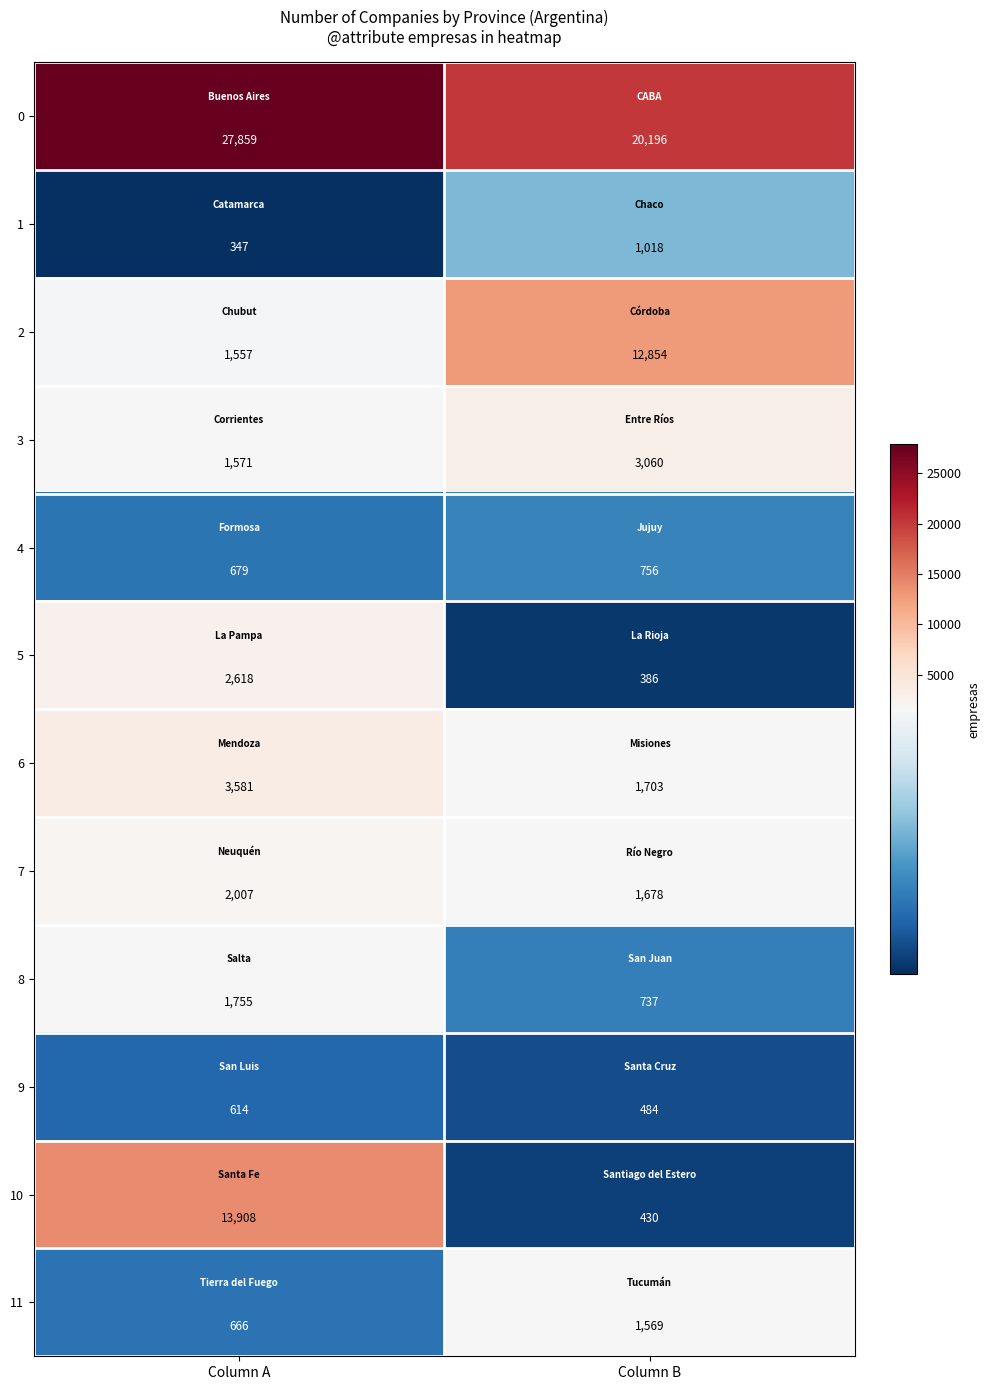

Count the number of categories in the chart.

2